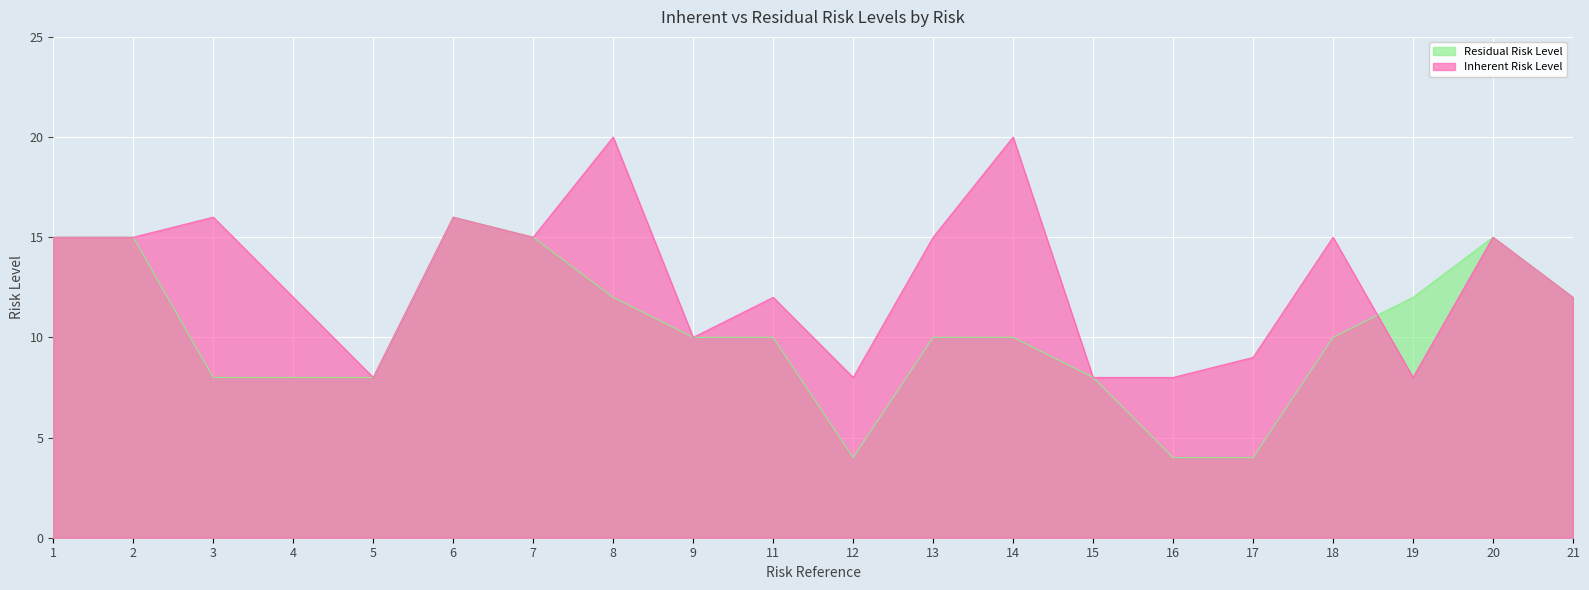

What value does the Residual Risk Level series have at 16, to the nearest 5?

5